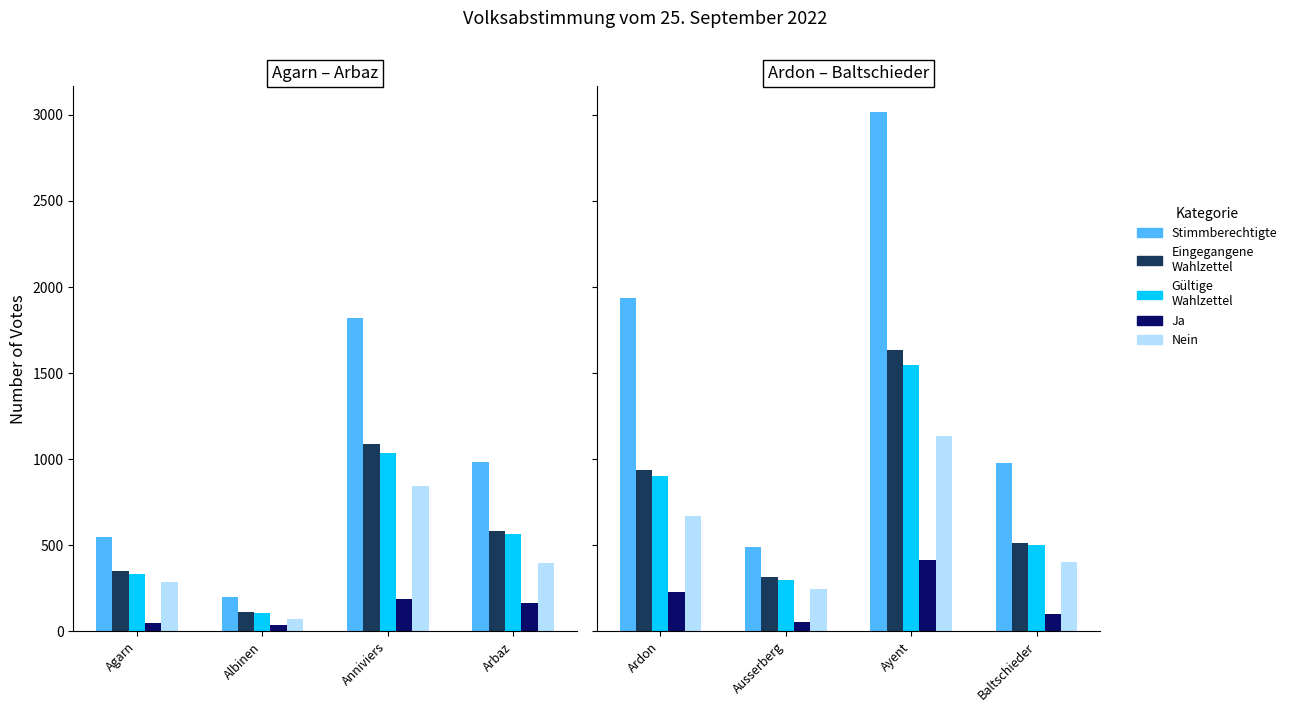

The Gültige
Wahlzettel series shows 333 at Agarn. True or false?

True